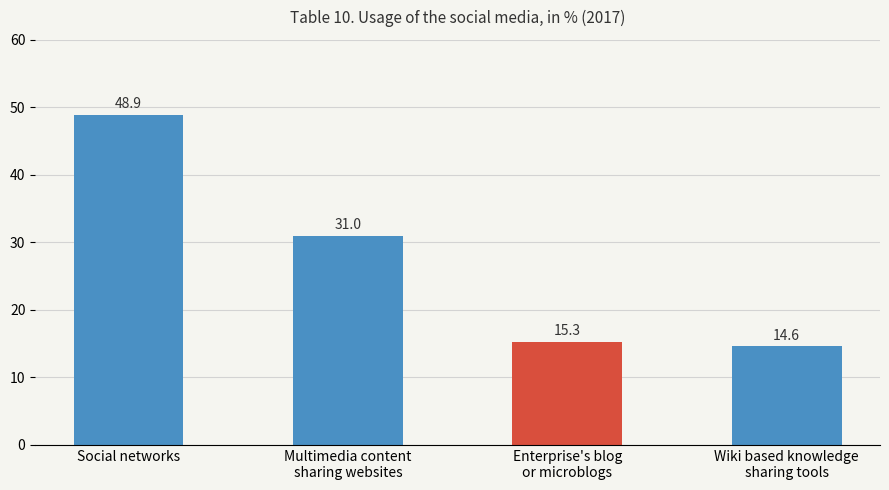

What is the value of the 4th bar from the left?

14.6